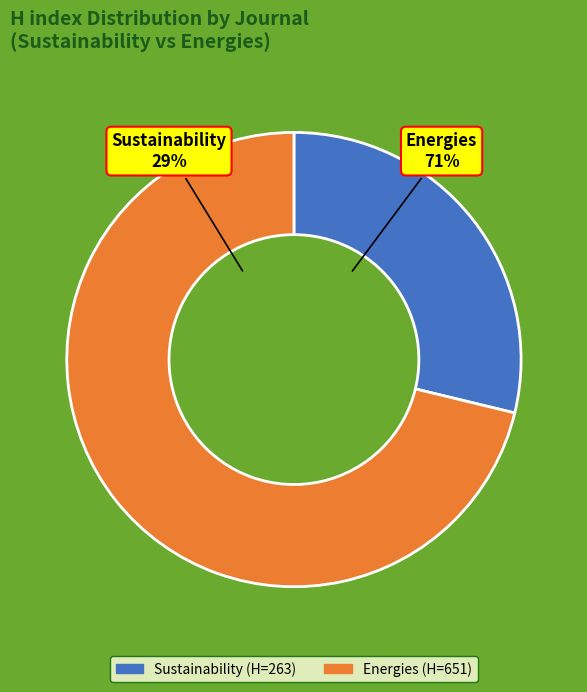

True or false: Sustainability accounts for 29% of the total.

True